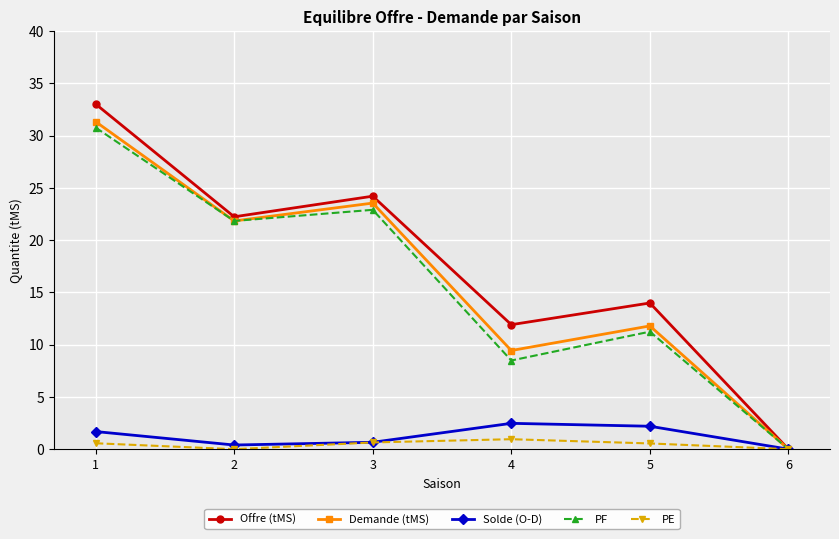

What is the value of the PE point at the 1st from the left?

0.6